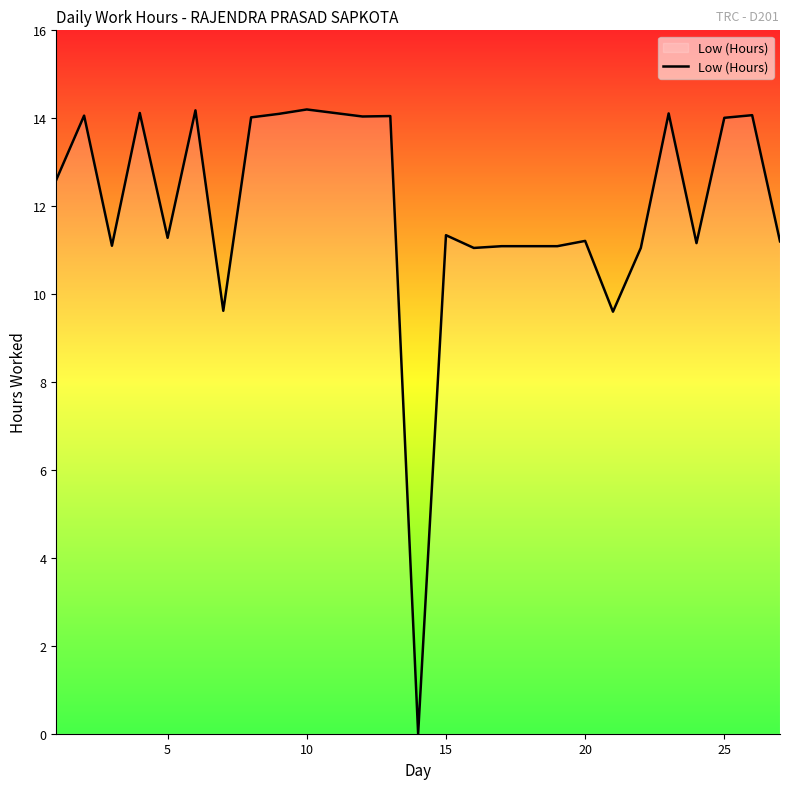

What is the difference between the maximum and minimum values?

14.2